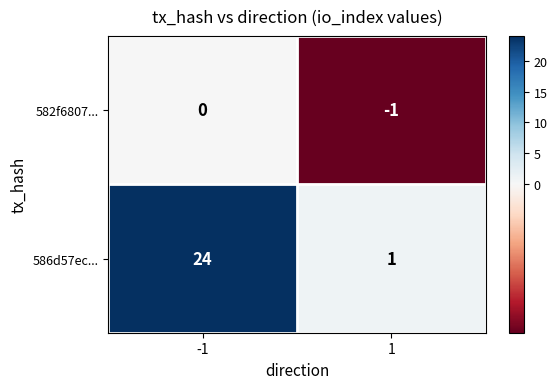

List the series in order of their overall mean, lowest first.

582f6807..., 586d57ec...